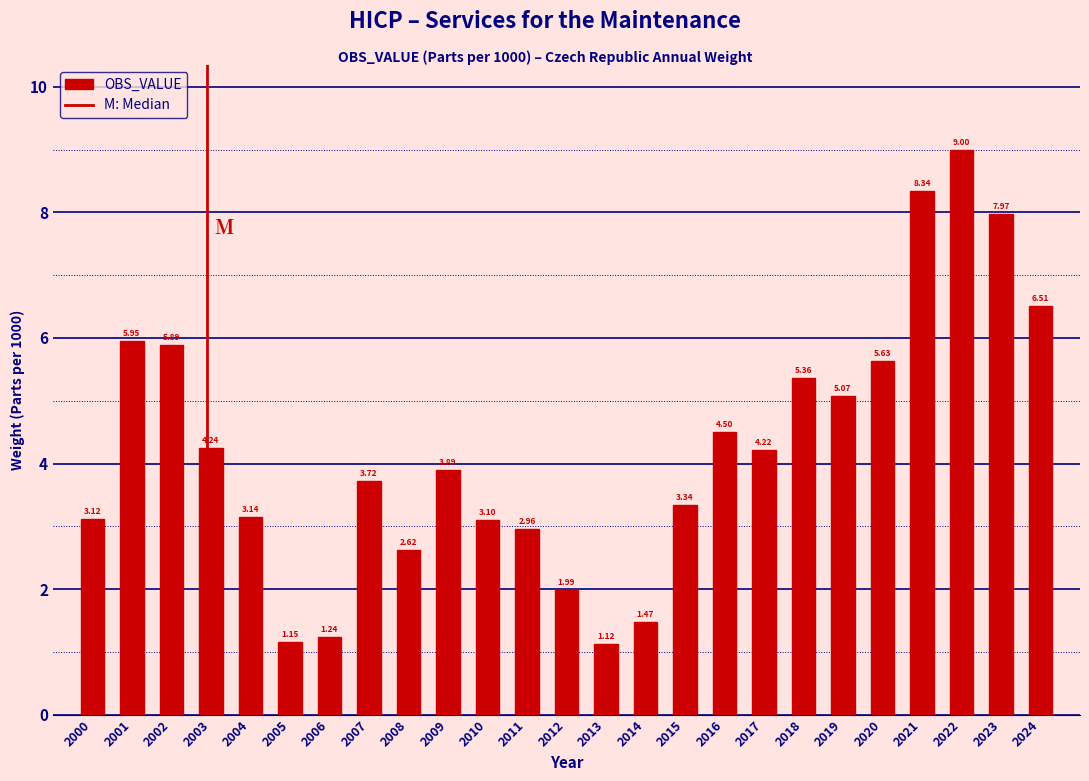

Rank the categories by value from lowest to highest.

2013, 2005, 2006, 2014, 2012, 2008, 2011, 2010, 2000, 2004, 2015, 2007, 2009, 2017, 2003, 2016, 2019, 2018, 2020, 2002, 2001, 2024, 2023, 2021, 2022